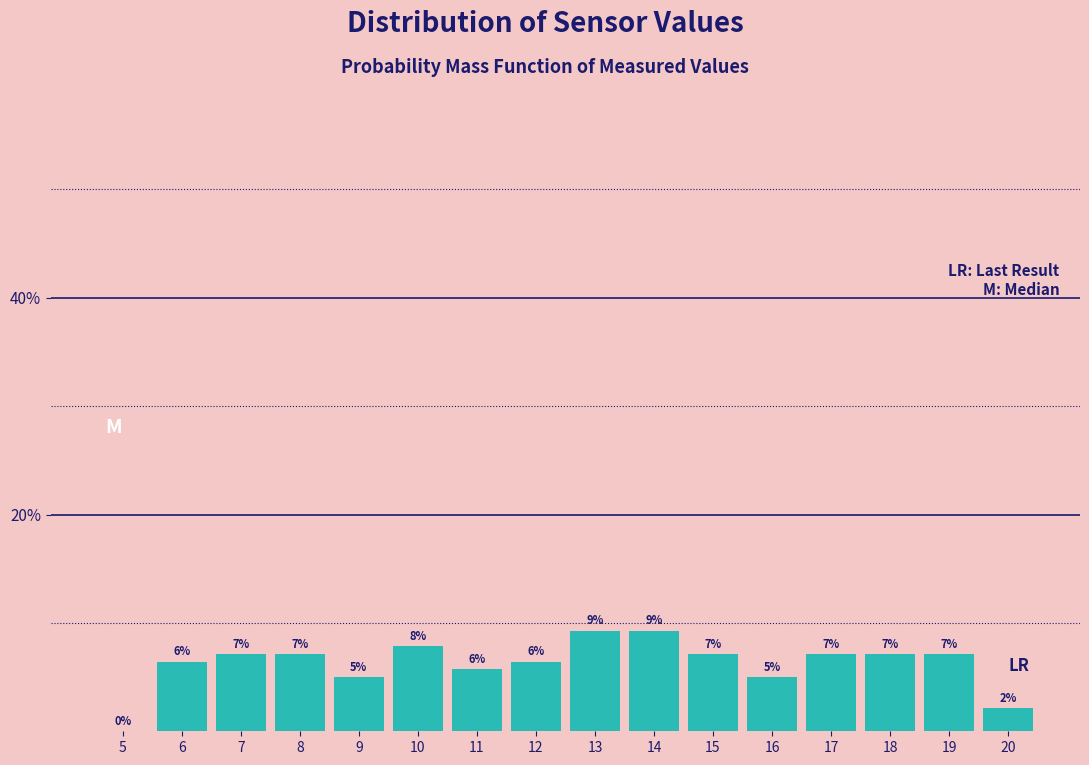

Are the bars horizontal?

No